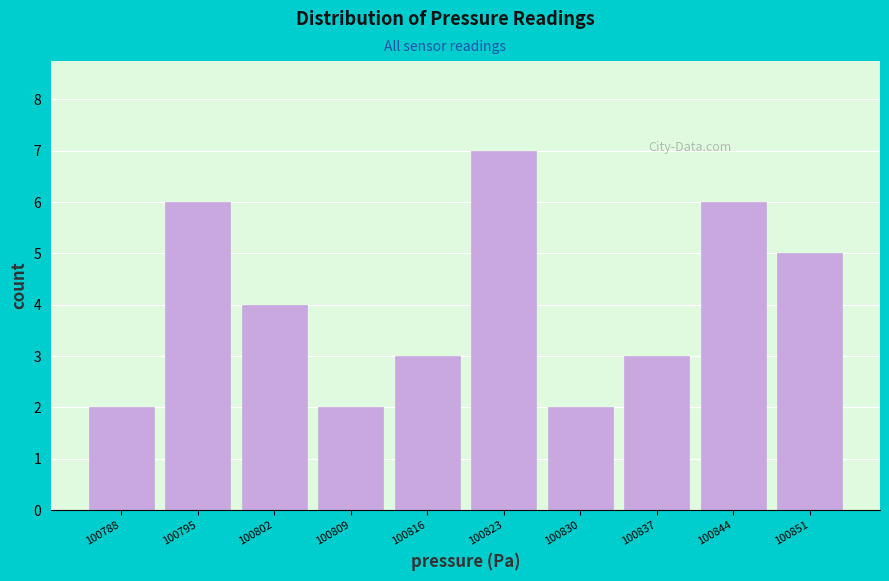

What is the height of the bar covering 100820 to 100827 on the x-axis? Neither the bar edges nor the heights are printed on the chart, so give them approximately, as read against the axes.

7